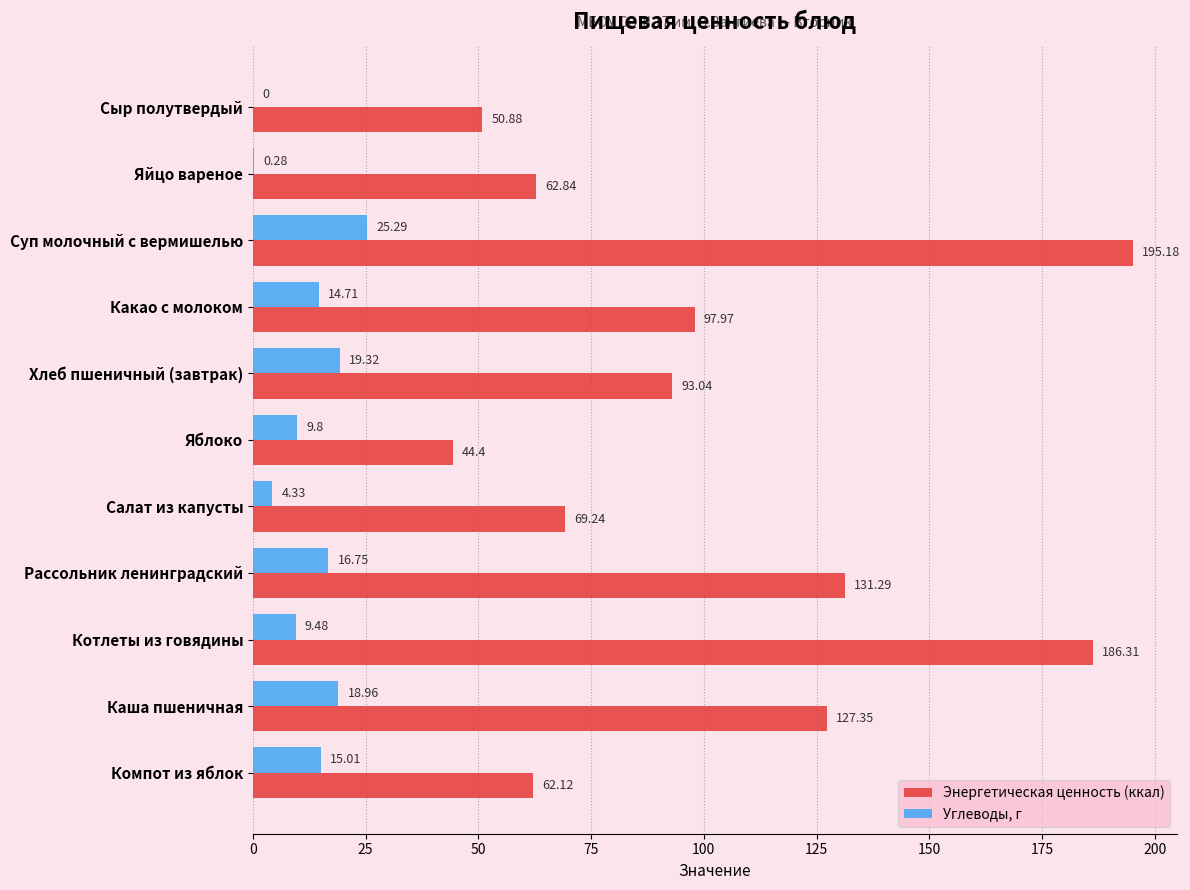

At which category is the sum across all series the highest?

Суп молочный с вермишелью